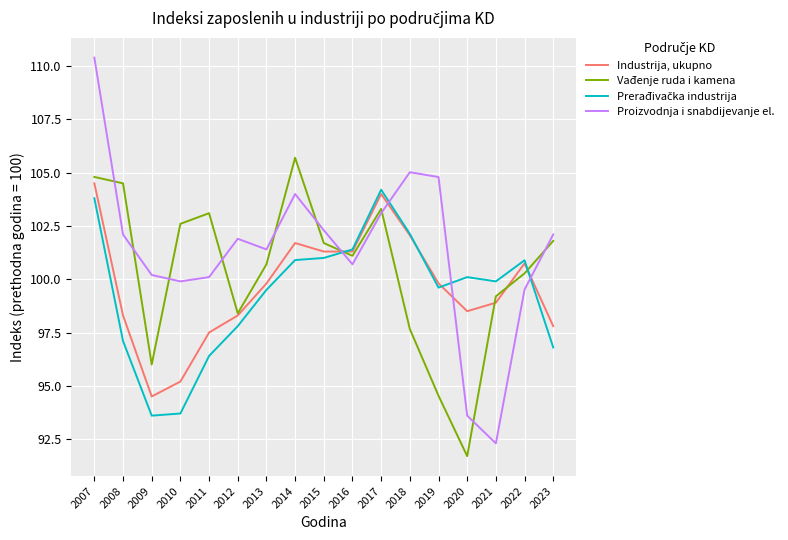

What is the smallest value displayed?

91.7